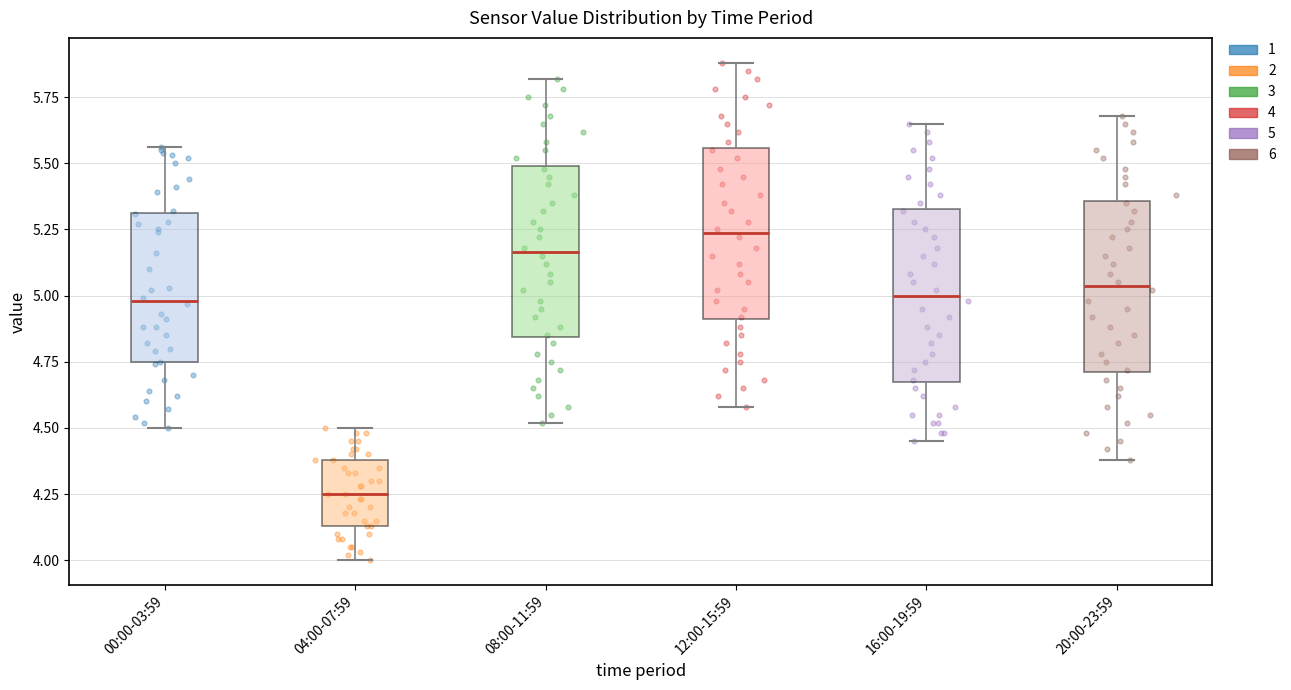

Where is the upper edge of the box for 20:00-23:59 on the y-axis? The values are not printed on the chart, so give them approximately, as read against the axis.

5.35